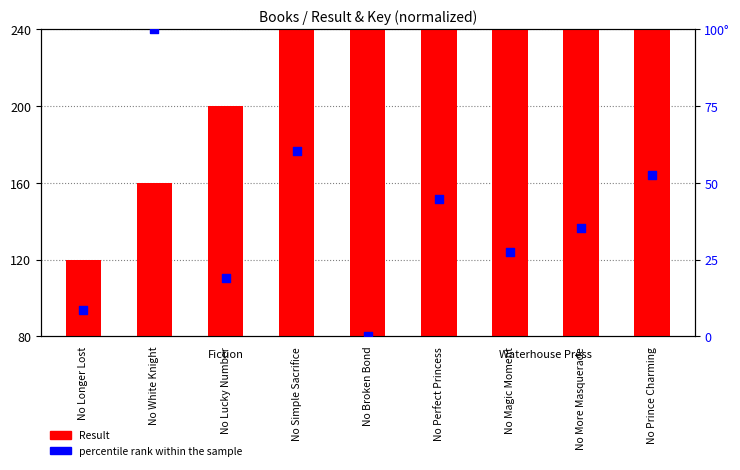

Which series reaches the maximum Y coordinate?

Result